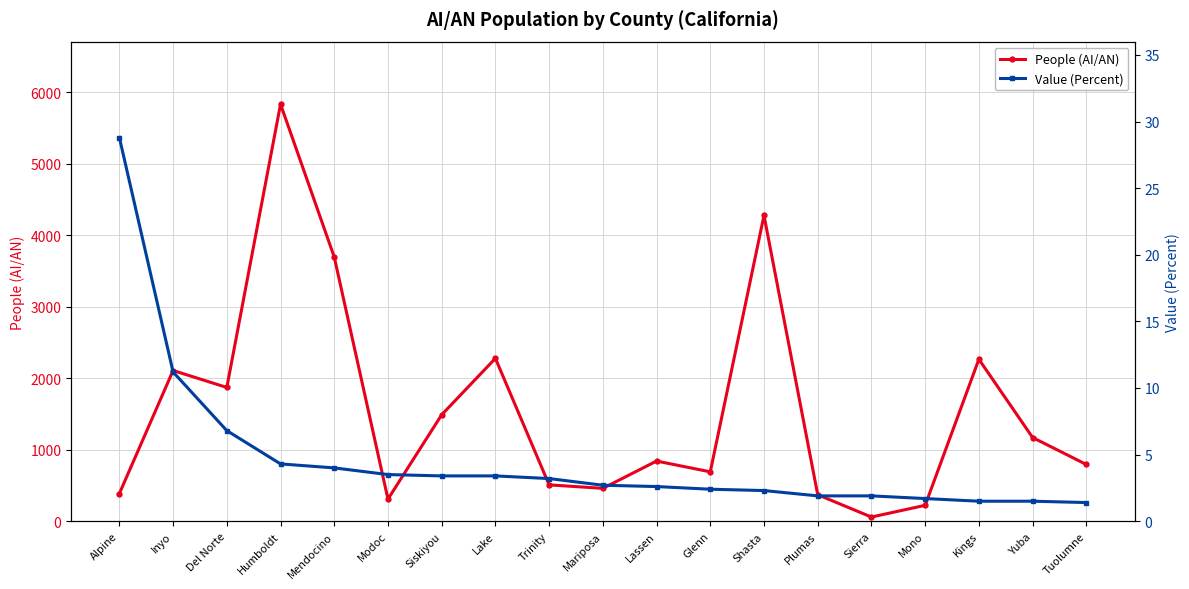

What is the average value of the Value (Percent) series?

4.7